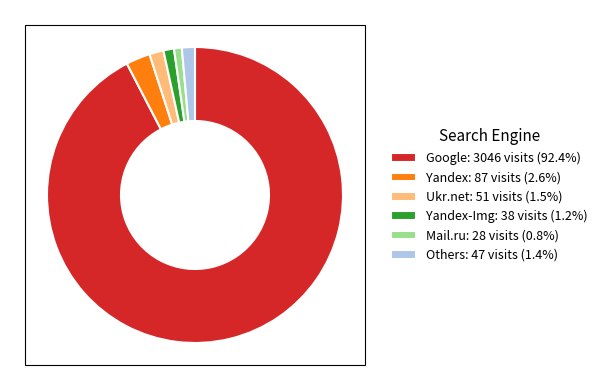

How many slices are in this pie chart?

6